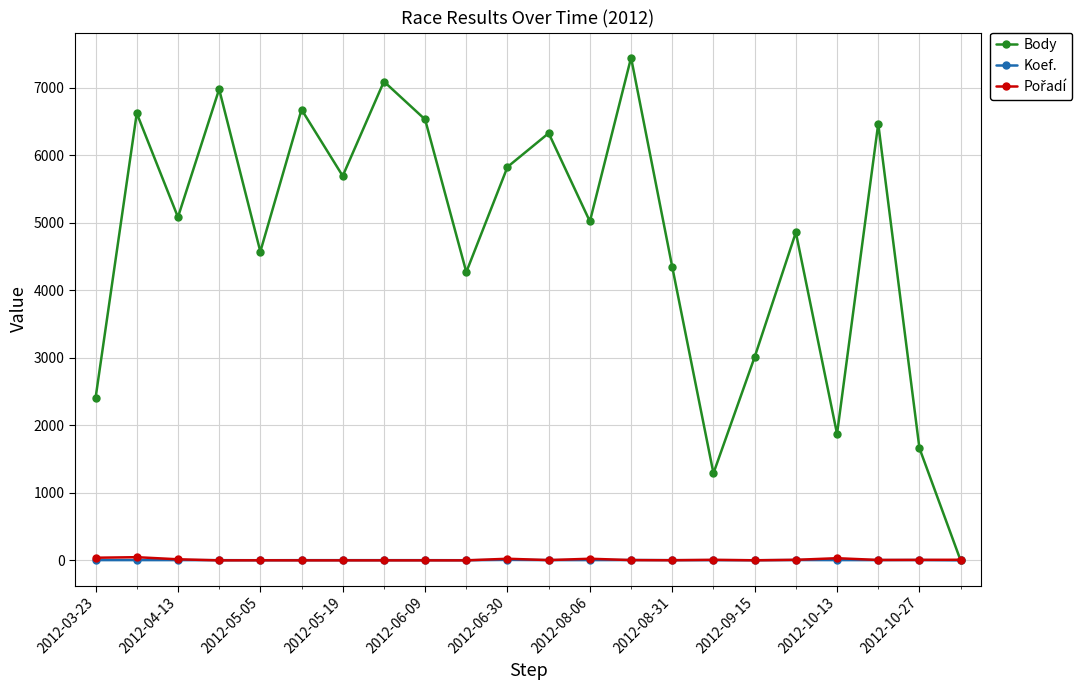

What is the greatest value displayed?

7445